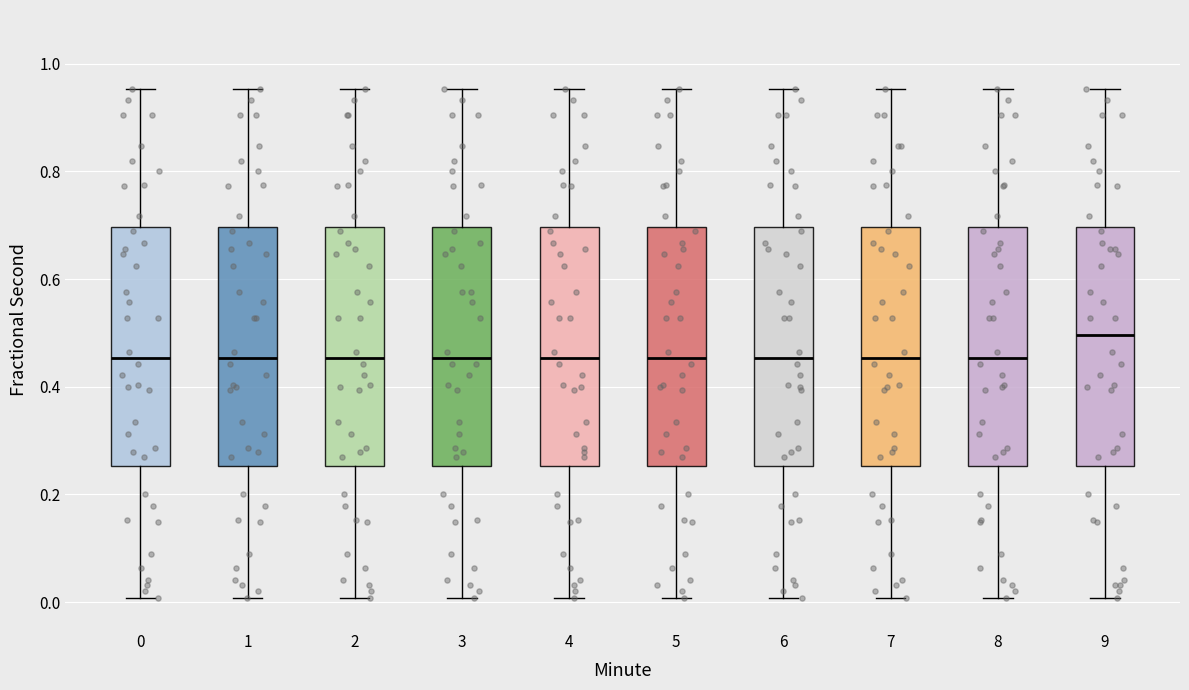

Reading left to right, transcribe this box plot: for each box, give where its median line is, the range the box spans, and where its two whiskers end, as read against the y-axis. The values are not printed on the chart, so give them approximately, as read against the axis.

0: median 0.46, box 0.26 to 0.70, whiskers 0.00 to 0.96
1: median 0.46, box 0.26 to 0.70, whiskers 0.00 to 0.96
2: median 0.46, box 0.26 to 0.70, whiskers 0.00 to 0.96
3: median 0.46, box 0.26 to 0.70, whiskers 0.00 to 0.96
4: median 0.46, box 0.26 to 0.70, whiskers 0.00 to 0.96
5: median 0.46, box 0.26 to 0.70, whiskers 0.00 to 0.96
6: median 0.46, box 0.26 to 0.70, whiskers 0.00 to 0.96
7: median 0.46, box 0.26 to 0.70, whiskers 0.00 to 0.96
8: median 0.46, box 0.26 to 0.70, whiskers 0.00 to 0.96
9: median 0.50, box 0.26 to 0.70, whiskers 0.00 to 0.96